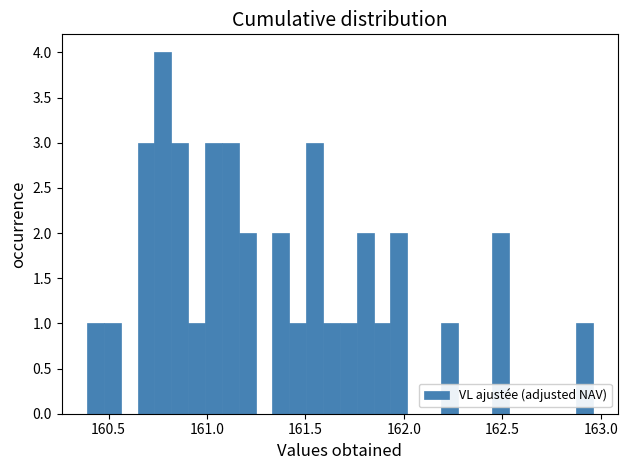

Read against the x-axis, roughly where is the centre of the tallest bar?

160.80